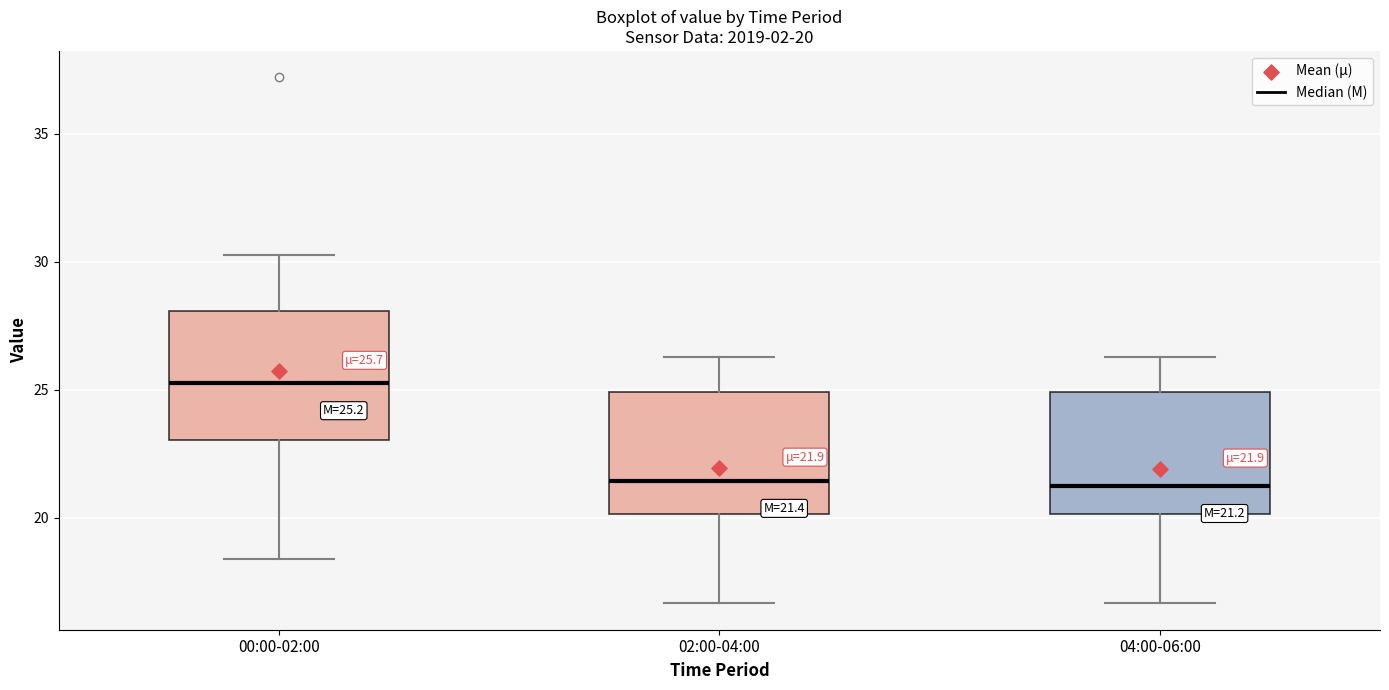

Which box's median line is the highest?

00:00-02:00